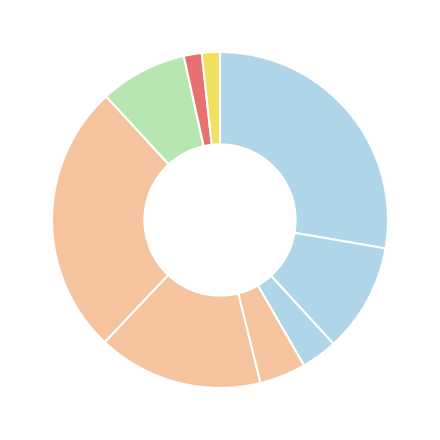

How many slices are in this pie chart?

9